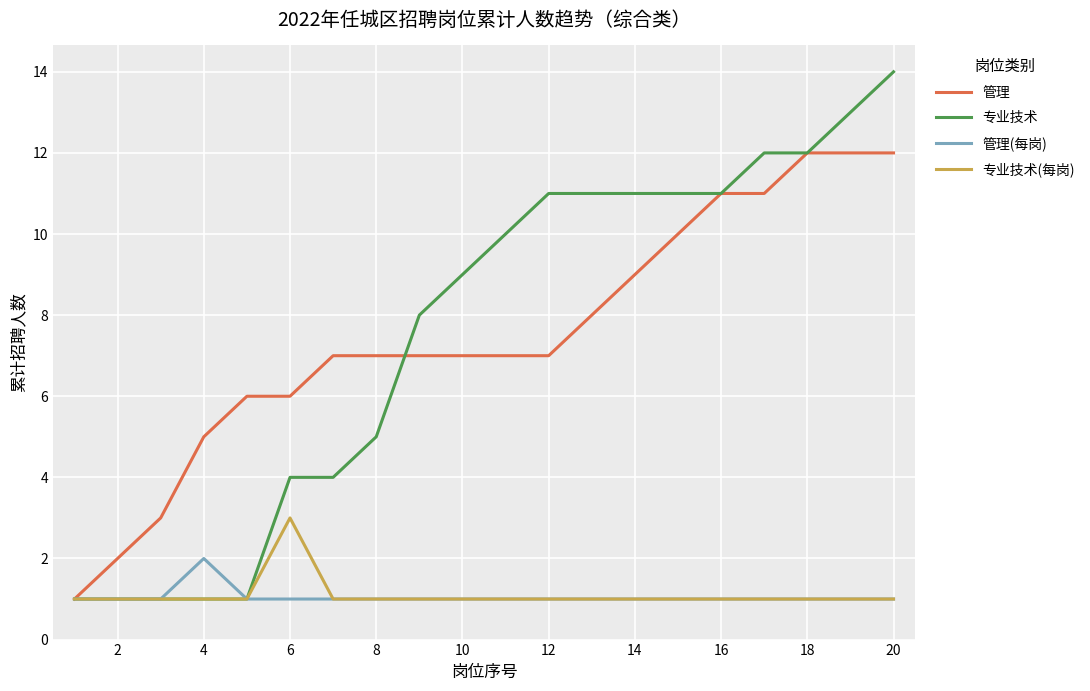

Reading right to left, what are all the values shown in this chart?

管理: 12	12	12	11	11	10	9	8	7	7	7	7	7	7	6	6	5	3	2	1
专业技术: 14	13	12	12	11	11	11	11	11	10	9	8	5	4	4	1	1	1	1	1
管理(每岗): 1	1	1	1	1	1	1	1	1	1	1	1	1	1	1	1	2	1	1	1
专业技术(每岗): 1	1	1	1	1	1	1	1	1	1	1	1	1	1	3	1	1	1	1	1